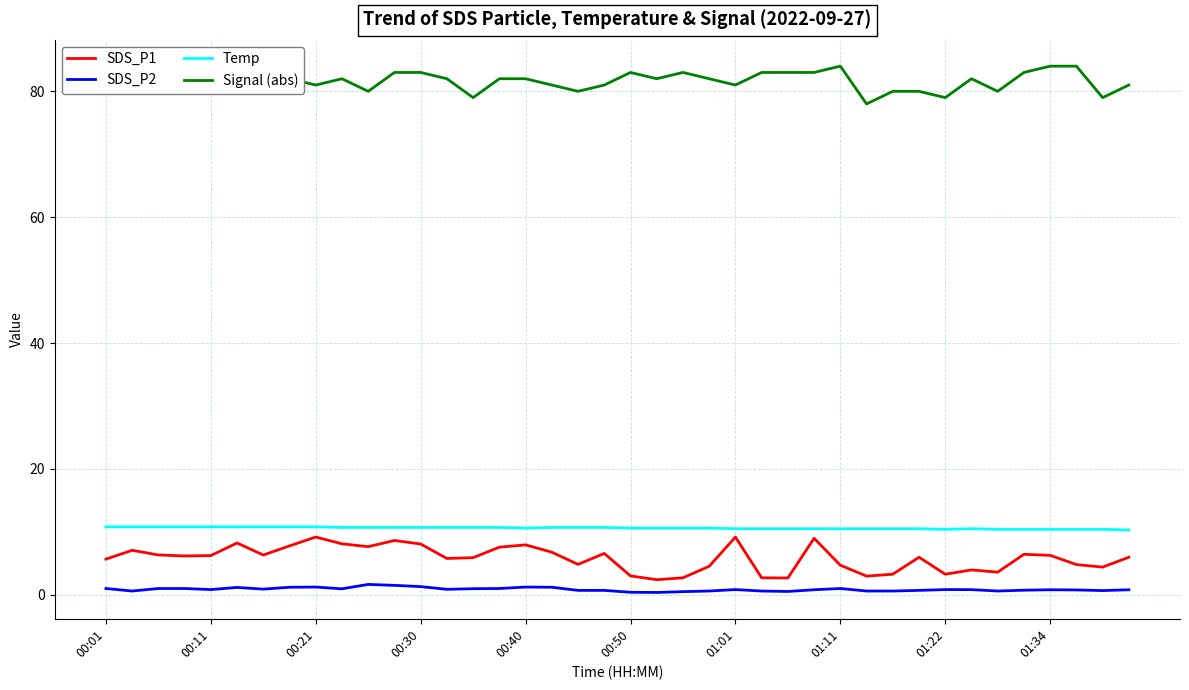

True or false: Temp and Signal (abs) cross at least once.

False